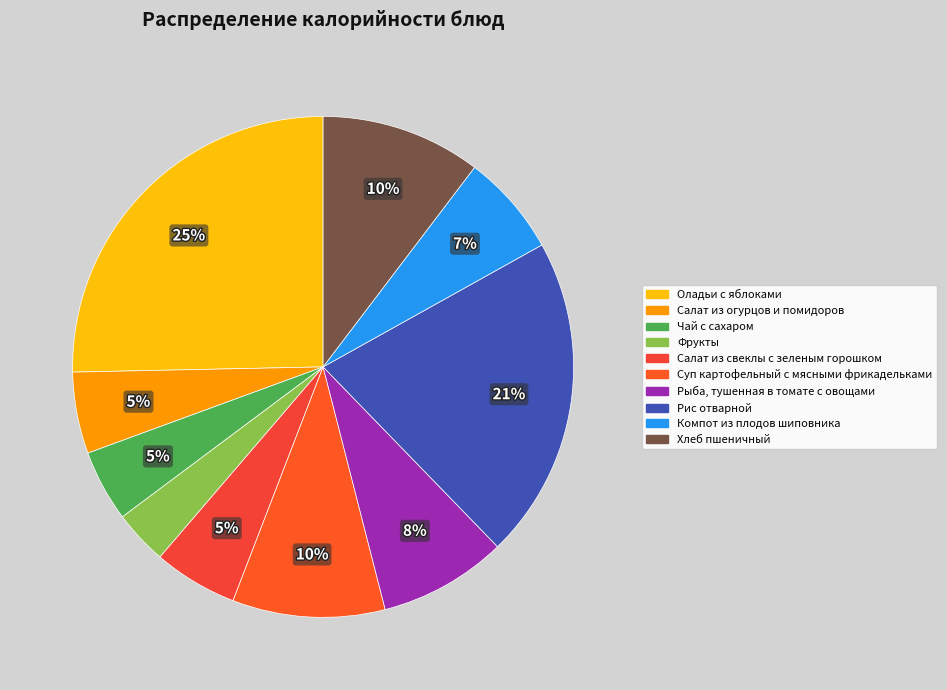

How many segments does this pie chart have?

10